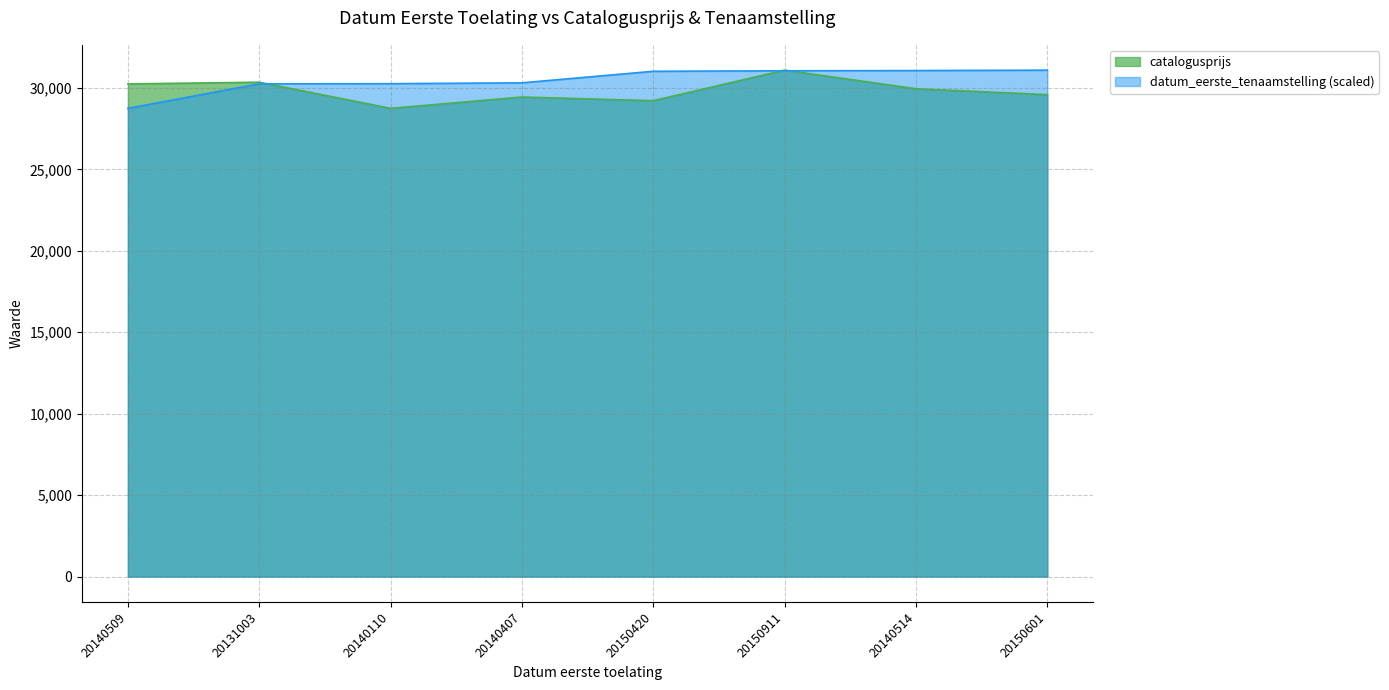

What is the label of the 5th point from the right?

20140407